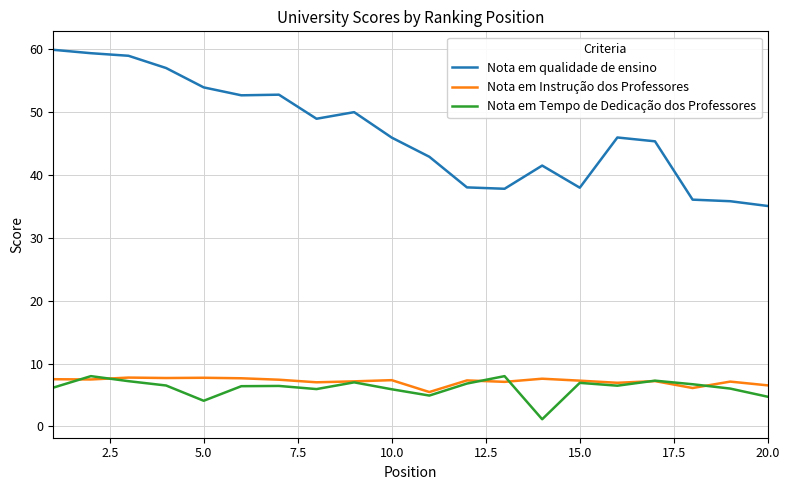

What is the lowest value of the Nota em qualidade de ensino series?

35.1